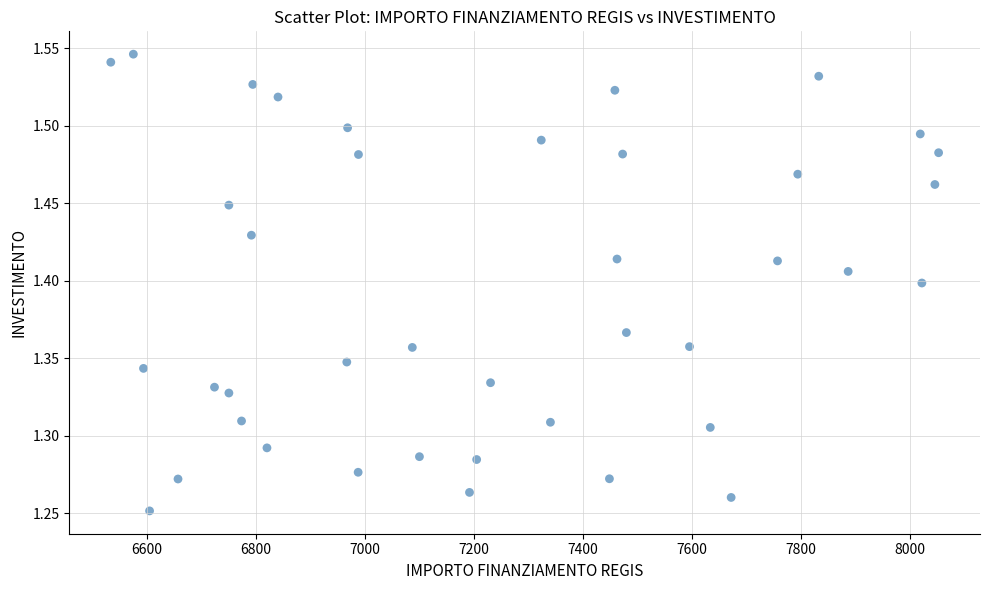

What is the range of Y values (max minus min)?

0.3